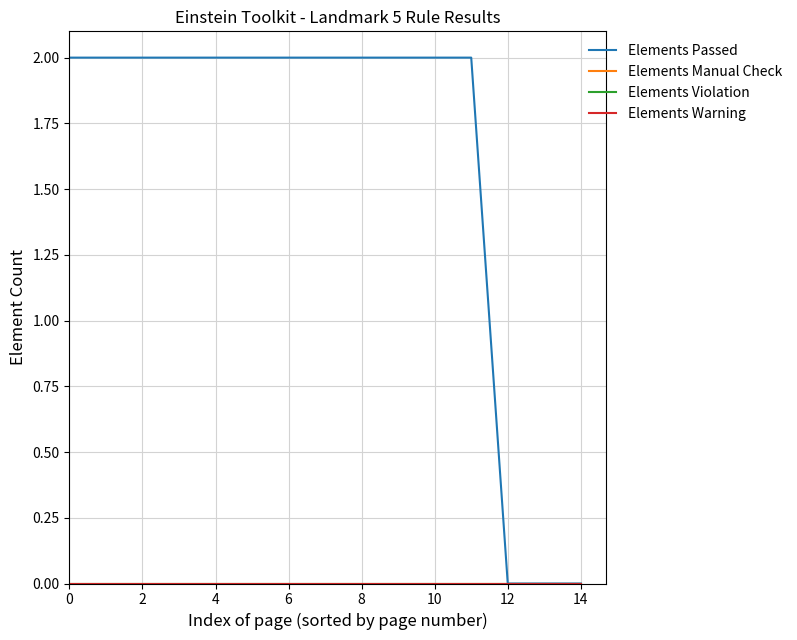

Does the chart have visible grid lines?

Yes